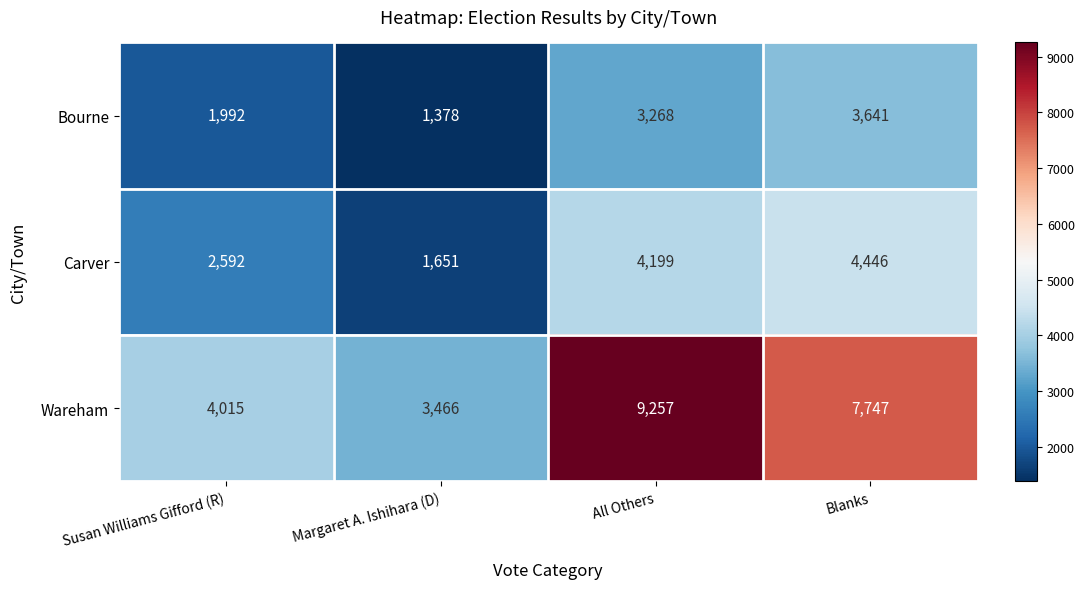

Reading left to right, extract all data points from this chart.

Bourne: 1992	1378	3268	3641
Carver: 2592	1651	4199	4446
Wareham: 4015	3466	9257	7747